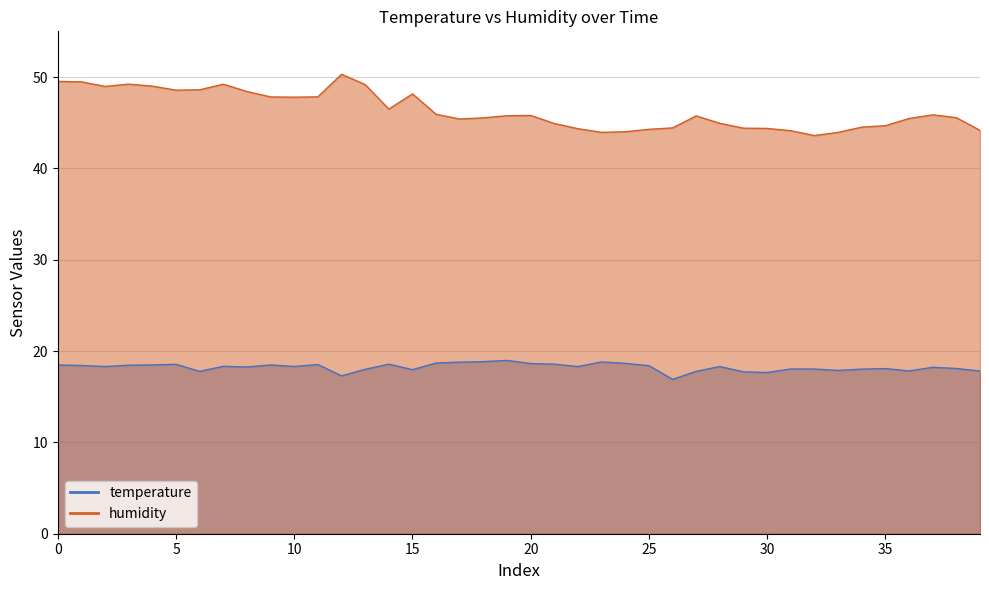

True or false: temperature and humidity cross at least once.

False